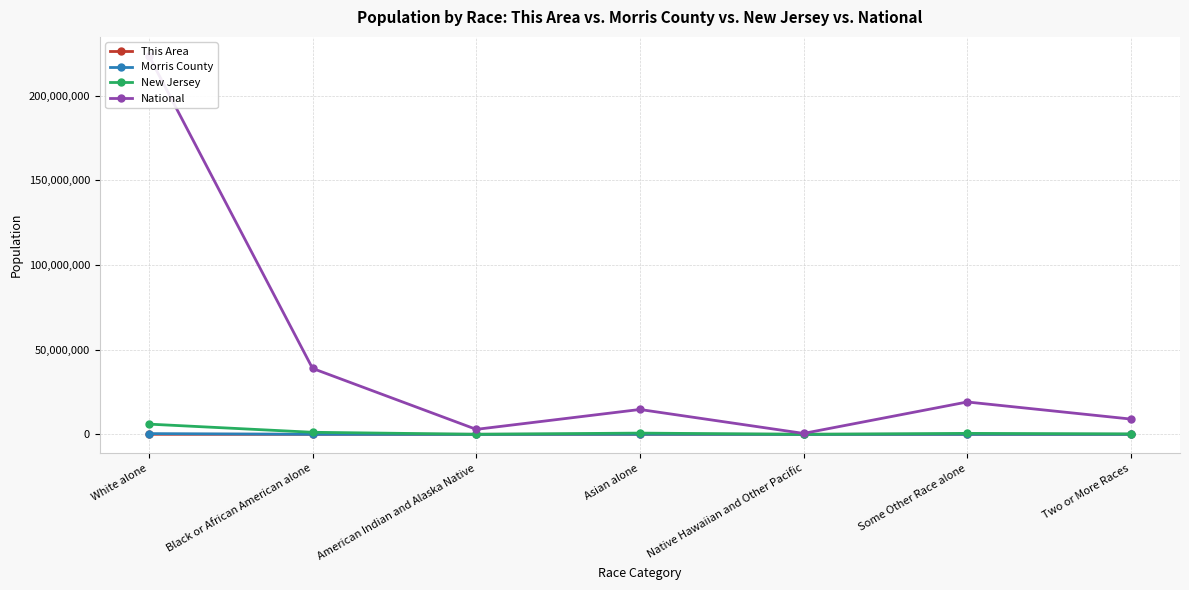

Reading left to right, extract all data points from this chart.

This Area: White alone=21215	Black or African American alone=690	American Indian and Alaska Native=28	Asian alone=2691	Native Hawaiian and Other Pacific=3	Some Other Race alone=584	Two or More Races=523
Morris County: White alone=406683	Black or African American alone=15360	American Indian and Alaska Native=805	Asian alone=44069	Native Hawaiian and Other Pacific=106	Some Other Race alone=14910	Two or More Races=10343
New Jersey: White alone=6029248	Black or African American alone=1204826	American Indian and Alaska Native=29026	Asian alone=725726	Native Hawaiian and Other Pacific=3043	Some Other Race alone=559722	Two or More Races=240303
National: White alone=223553265	Black or African American alone=38929319	American Indian and Alaska Native=2932248	Asian alone=14674252	Native Hawaiian and Other Pacific=540013	Some Other Race alone=19107368	Two or More Races=9009073